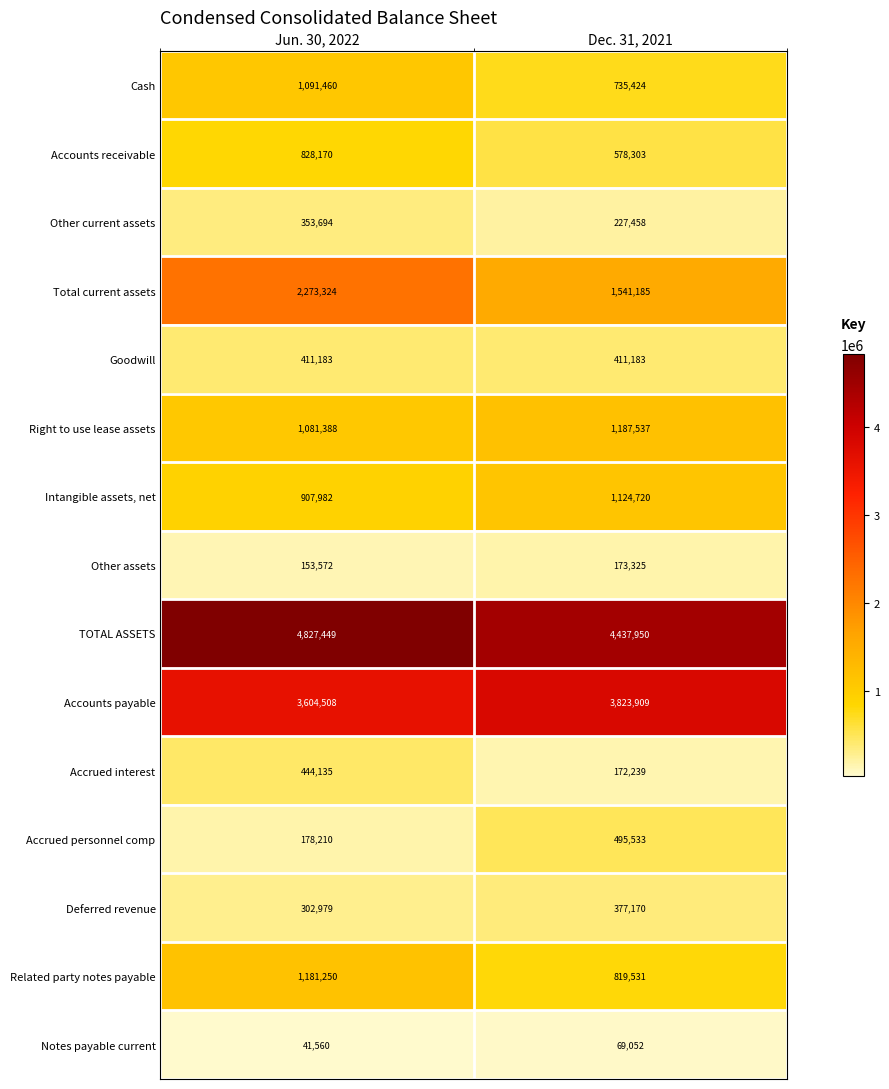

The value of Accrued personnel comp at Dec. 31, 2021 is 737327. True or false?

False